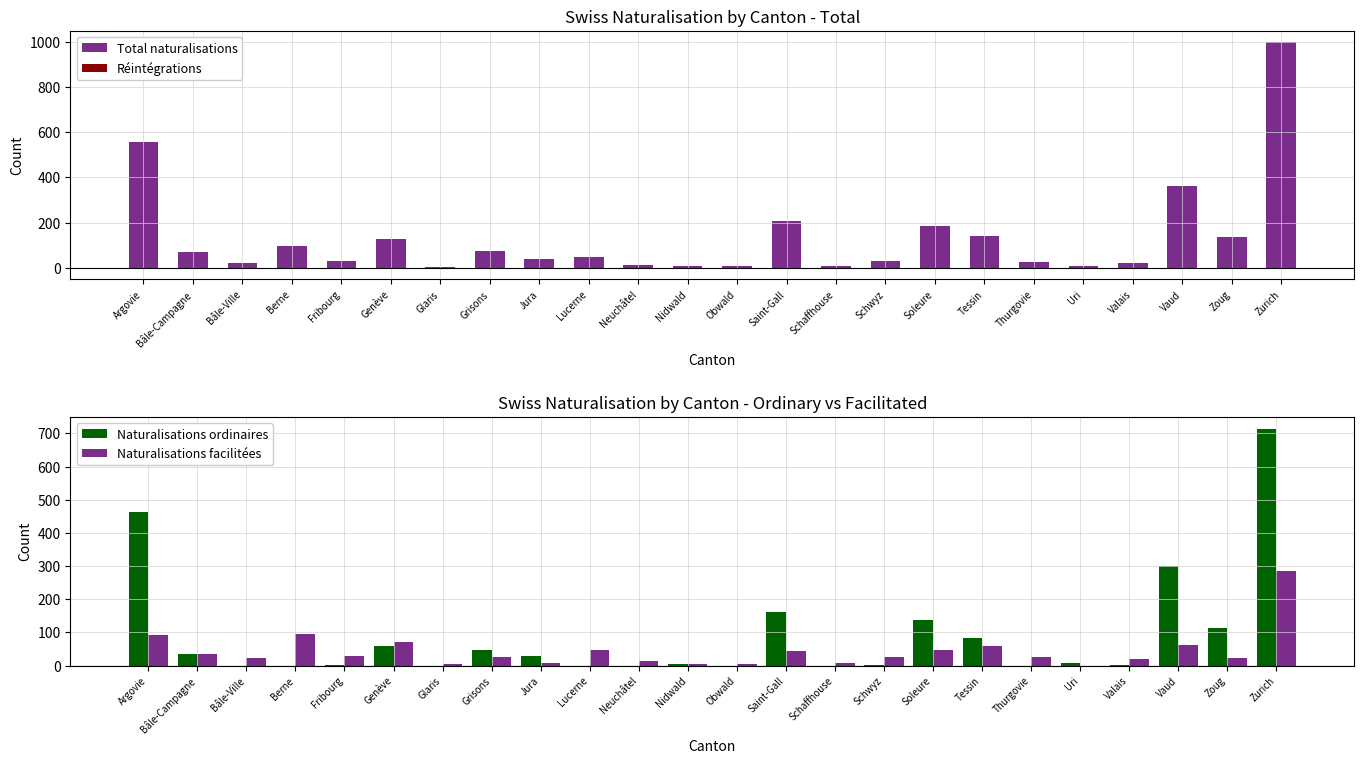

At which category is the sum across all series the highest?

Zurich